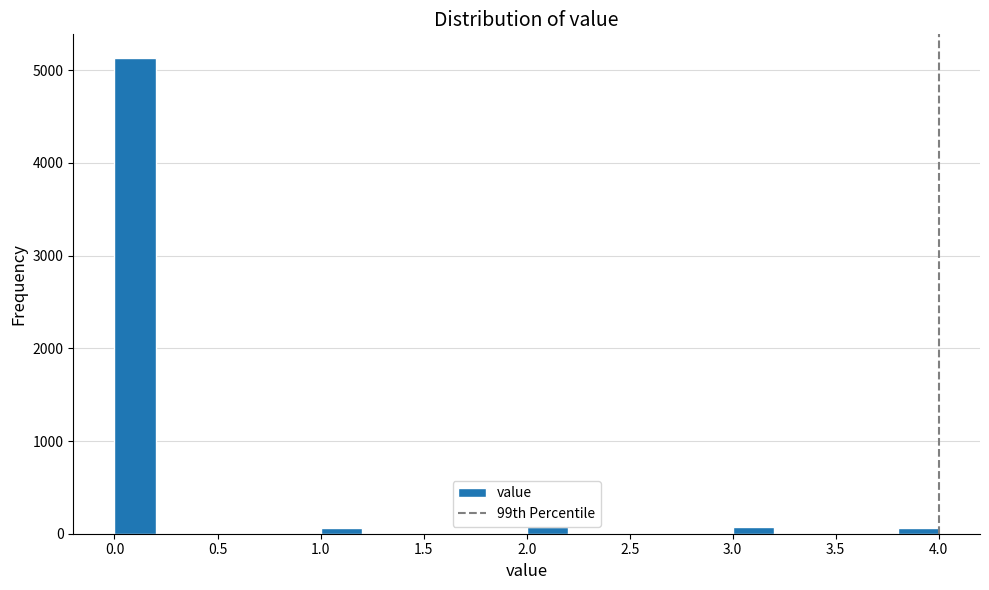

Reading left to right, list every bar in this chart as the range it spans on the x-axis followed by its height. The values are not printed on the chart, so give them approximately, as read against the axis.

0.0 to 0.2: 5100
0.2 to 0.4: 0
0.4 to 0.6: 0
0.6 to 0.8: 0
0.8 to 1.0: 0
1.0 to 1.2: under 100
1.2 to 1.4: 0
1.4 to 1.6: 0
1.6 to 1.8: 0
1.8 to 2.0: 0
2.0 to 2.2: under 100
2.2 to 2.4: 0
2.4 to 2.6: 0
2.6 to 2.8: 0
2.8 to 3.0: 0
3.0 to 3.2: under 100
3.2 to 3.4: 0
3.4 to 3.6: 0
3.6 to 3.8: 0
3.8 to 4.0: under 100